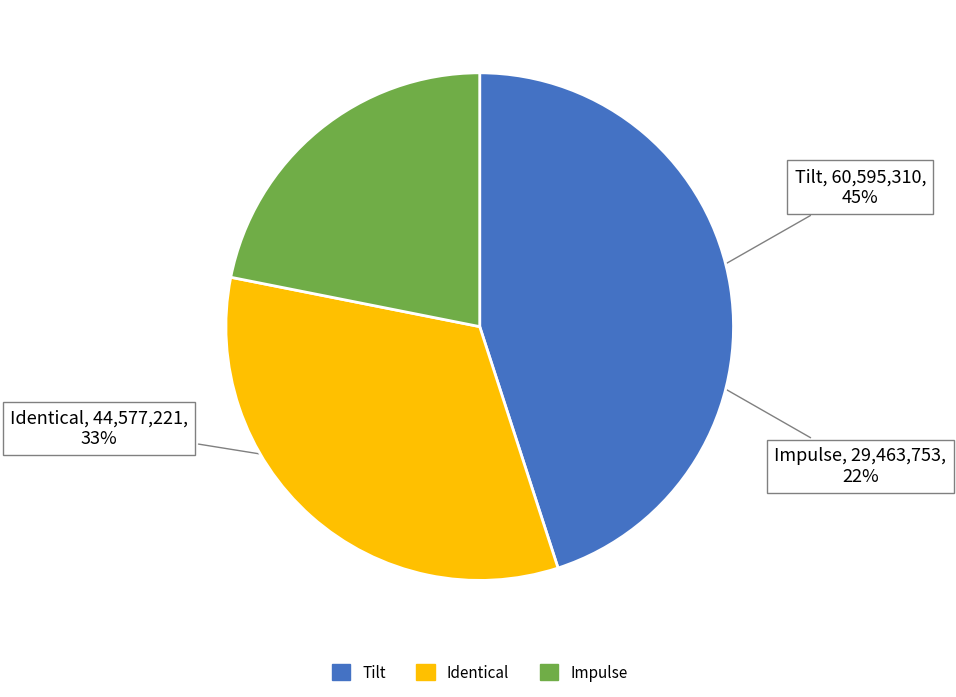

To the nearest percent, what is the difference between the largest and smallest slice percentages?

23%